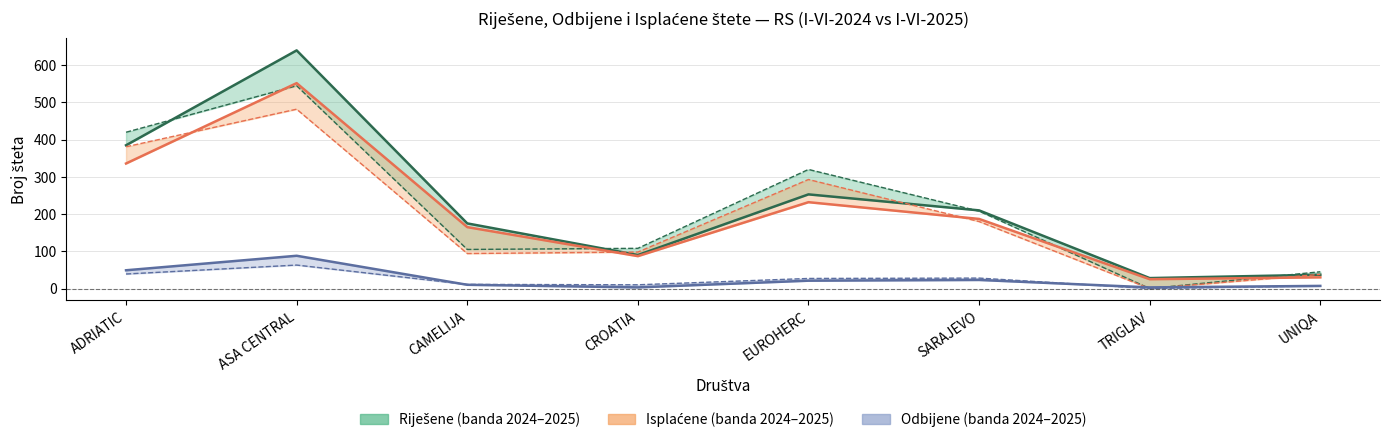

In Riješene I-VI-2025, how many points are lower than both neighbors (excluding endpoints)?

2